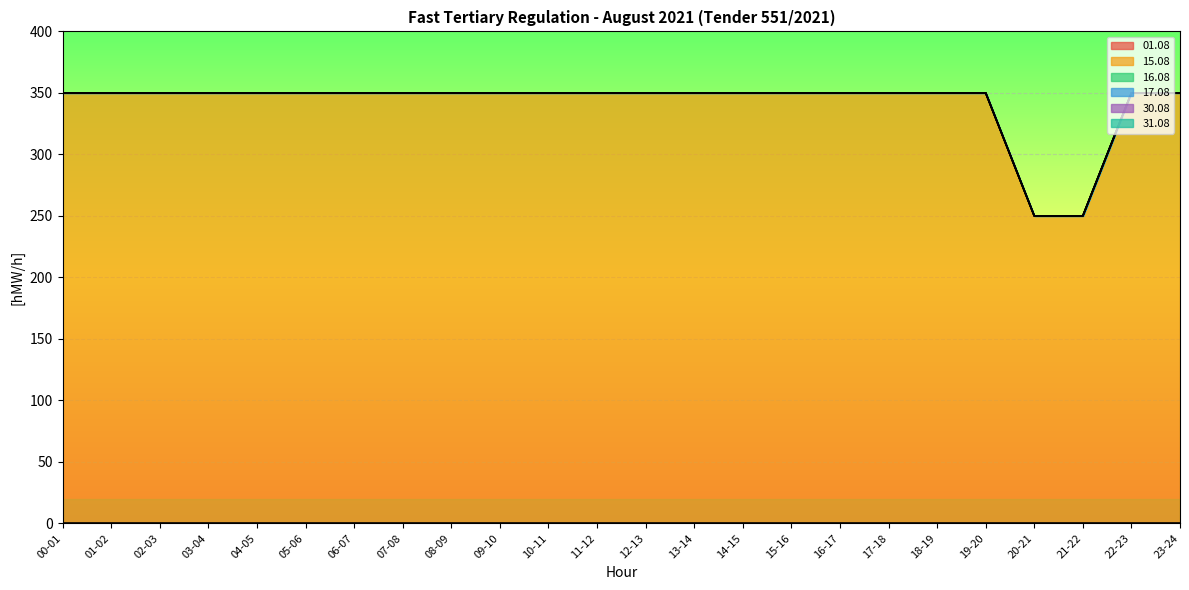

What is the total value across all series at 16-17?

350